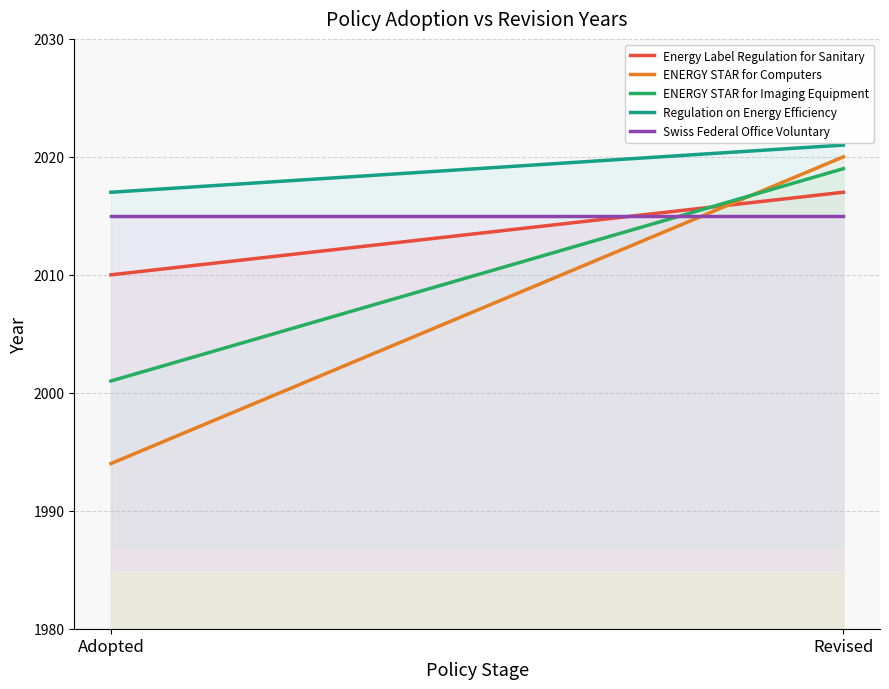

How many data points does each series have?

2